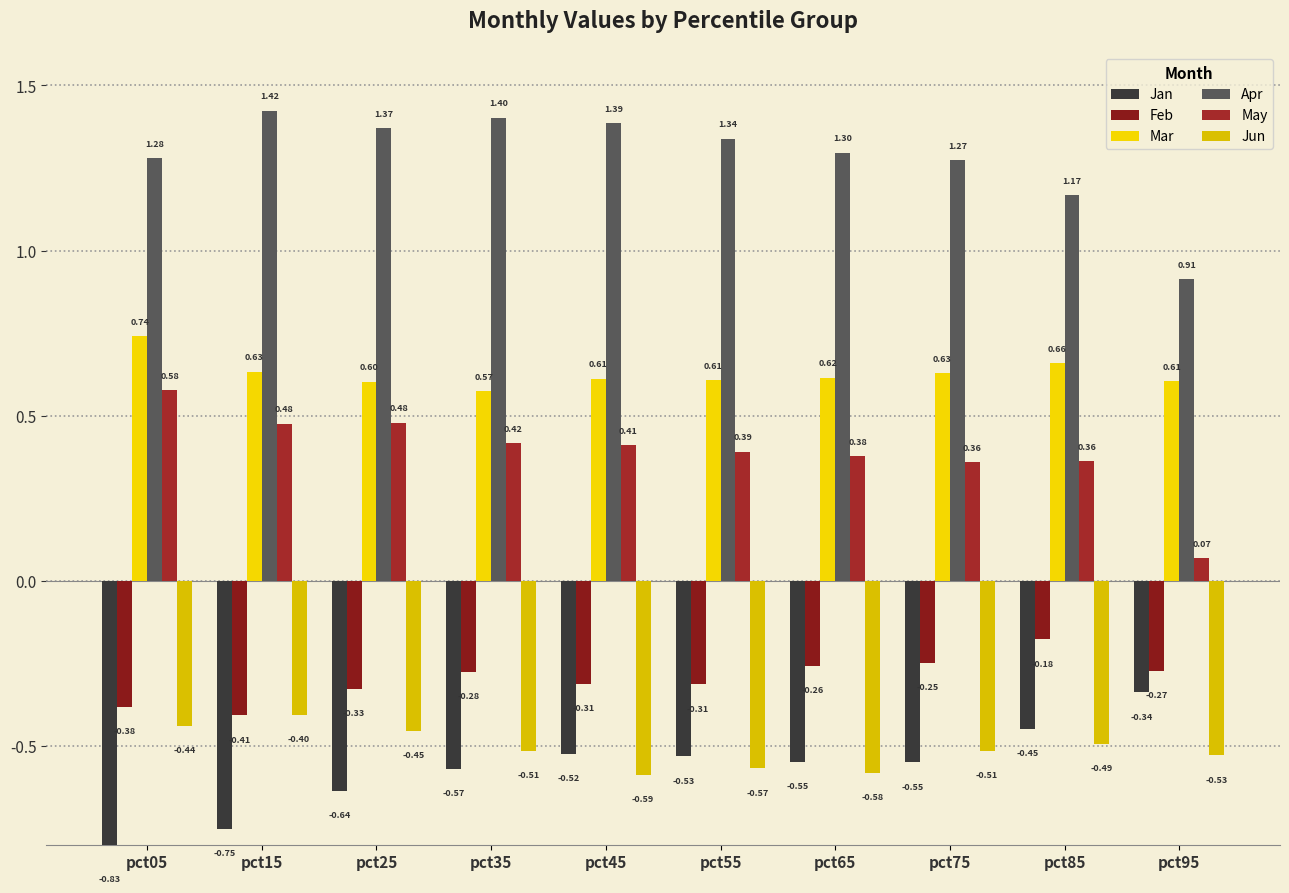

Rank the series at pct15 from highest to lowest value.

Apr, Mar, May, Jun, Feb, Jan